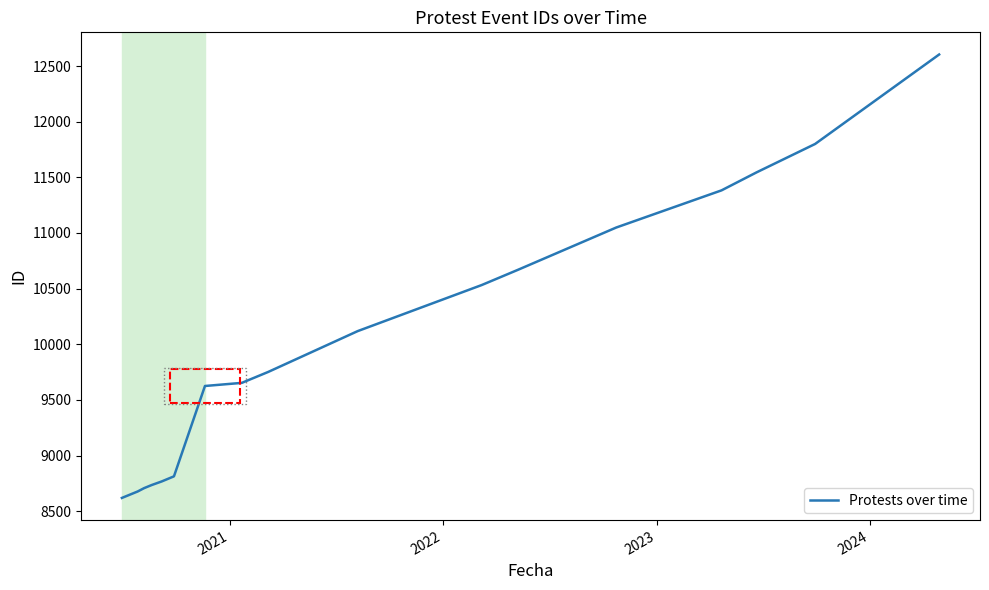

Is this an area chart (filled region under the line)?

No